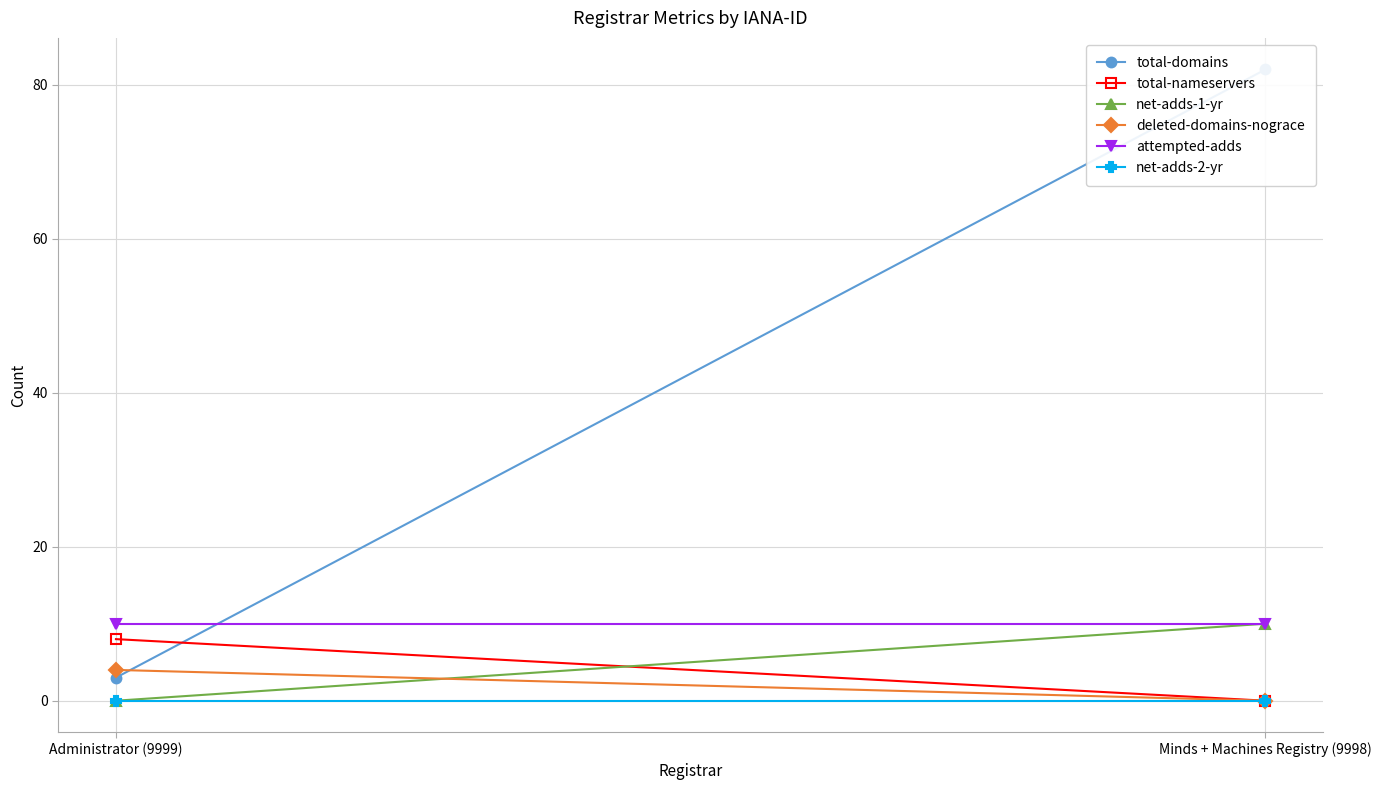

At which category is the sum across all series the highest?

Minds + Machines Registry (9998)